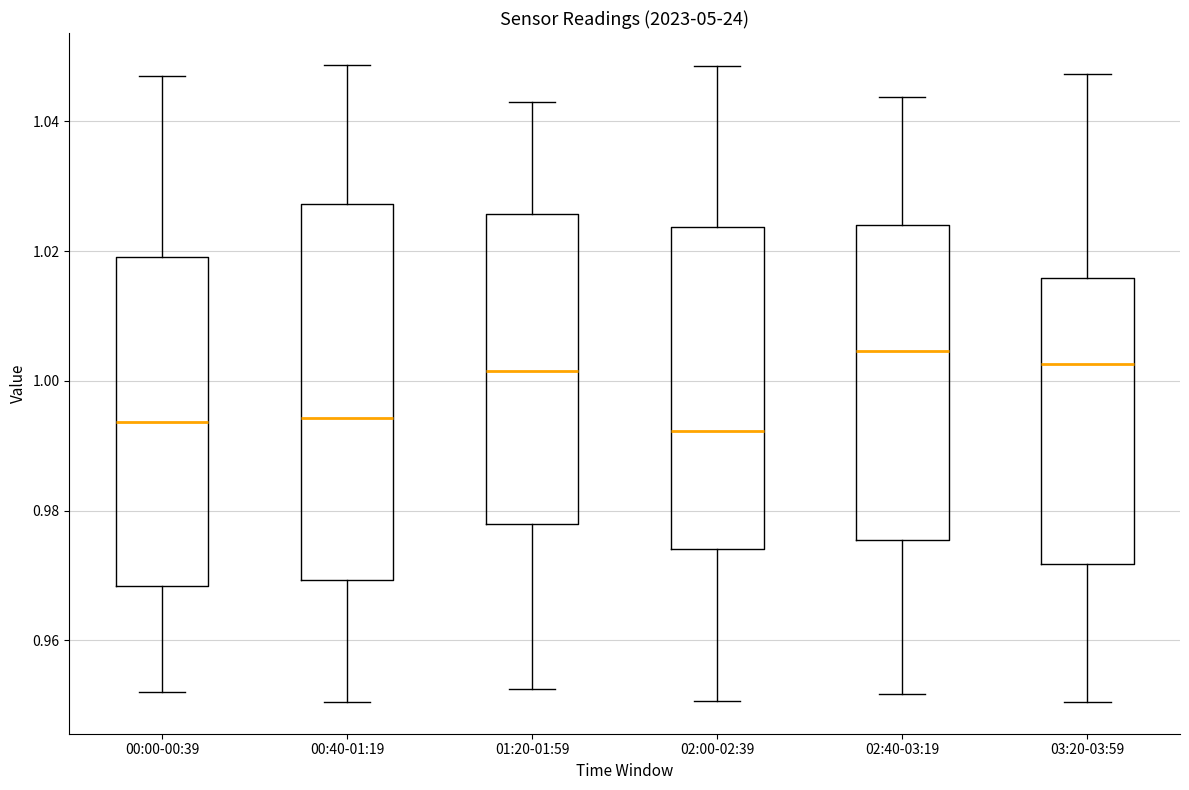

Where does the median line of the box for 02:00-02:39 sit on the y-axis? The values are not printed on the chart, so give them approximately, as read against the axis.

0.992